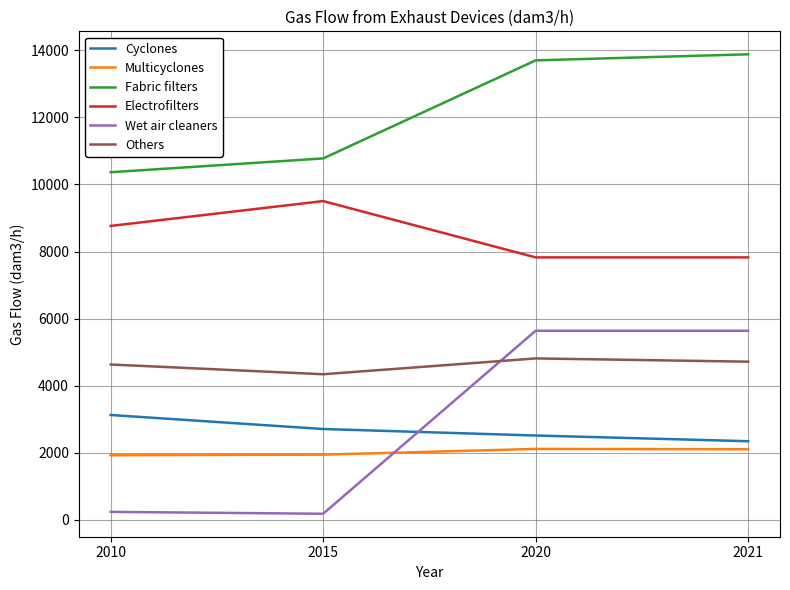

What is the difference between the maximum and minimum values in the Electrofilters series?

1679